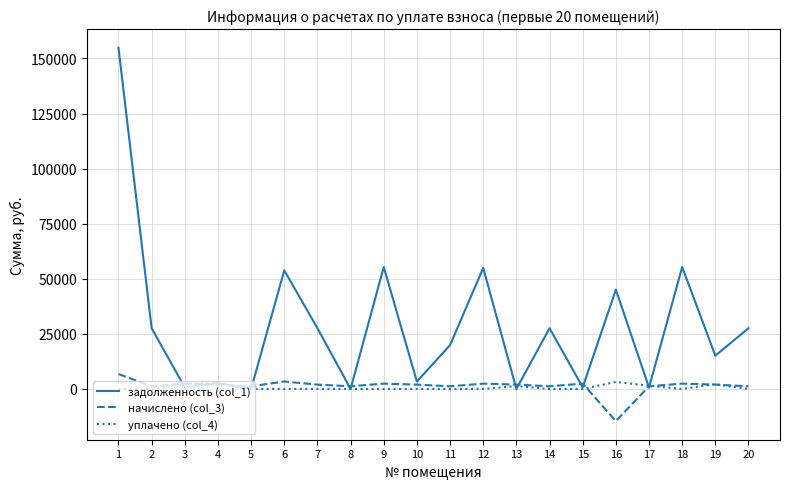

What is the difference between the задолженность (col_1) values at 4 and 11?

17250.4